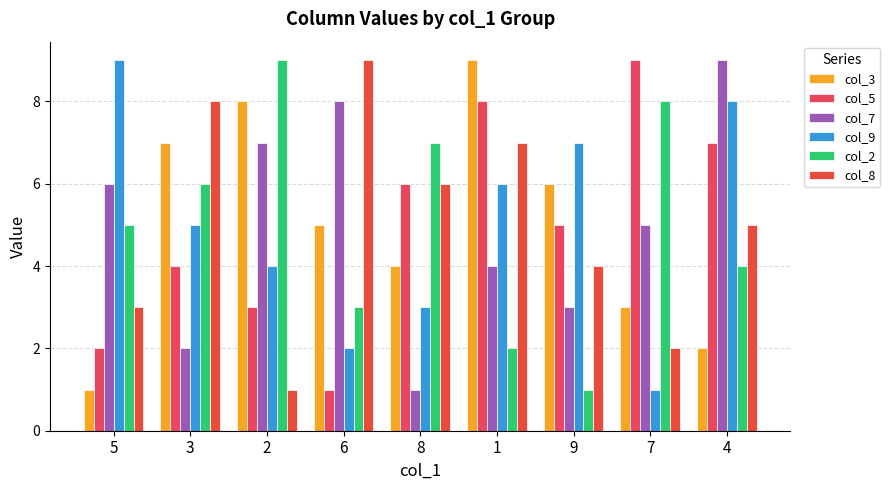

The value of col_8 at 9 is 6. True or false?

False